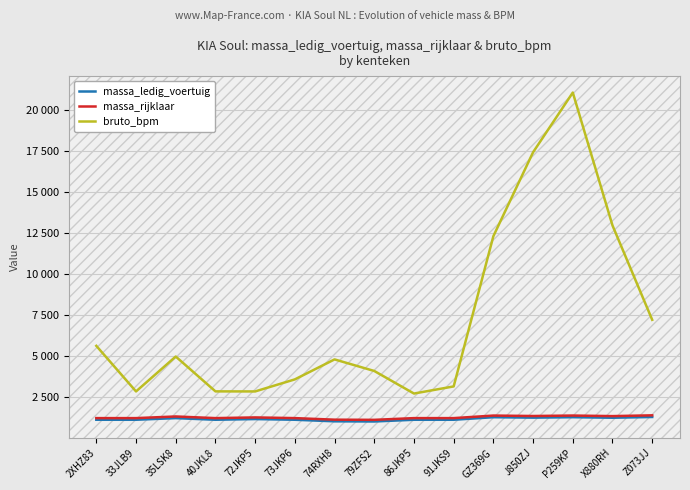

What is the difference between the maximum and minimum values in the massa_rijklaar series?

274